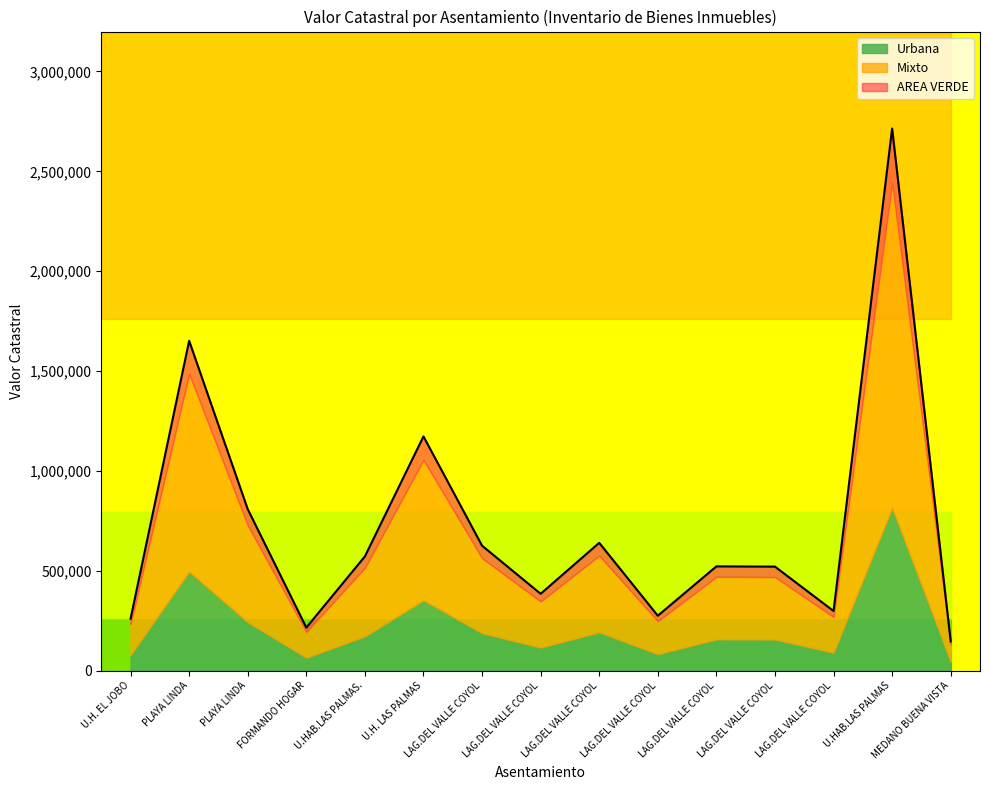

True or false: Urbana and AREA VERDE cross at least once.

False